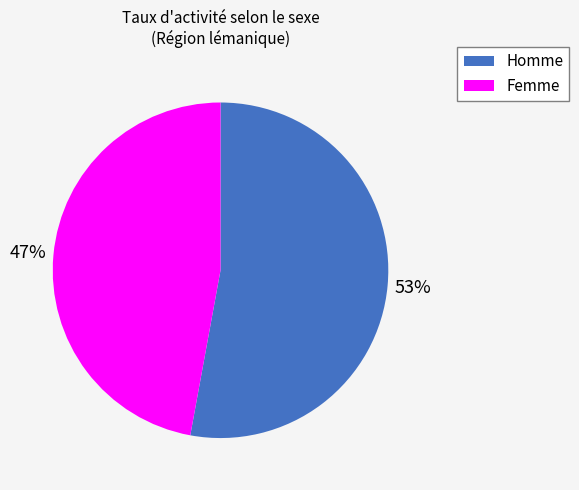

Do Homme and Femme together represent more than half of the pie?

Yes